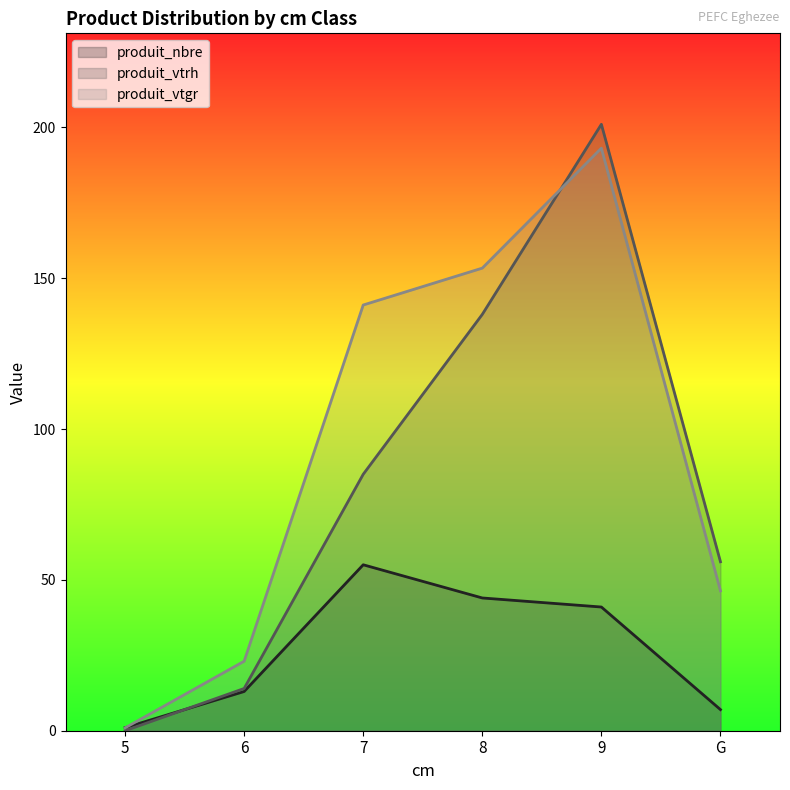

At how many categories does at least one series exceed 49?

4